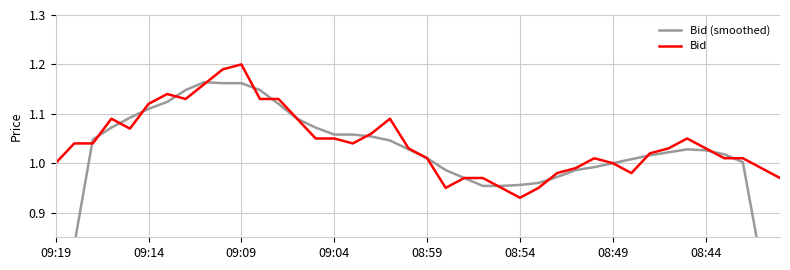

Which series changed the most between 27 and 31?

Bid (smoothed)